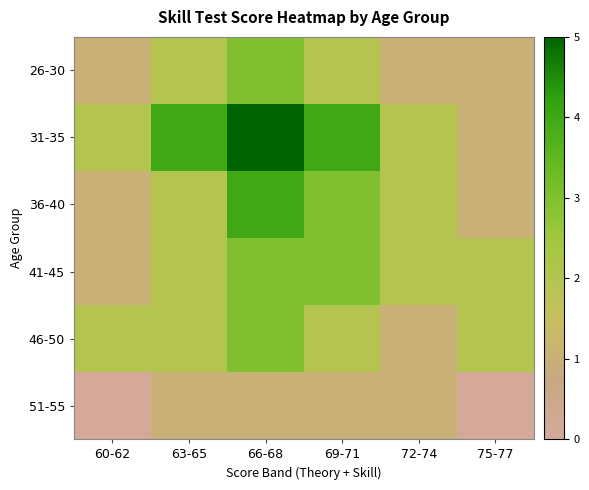

What is the difference between the 26-30 values at 60-62 and 69-71?

1